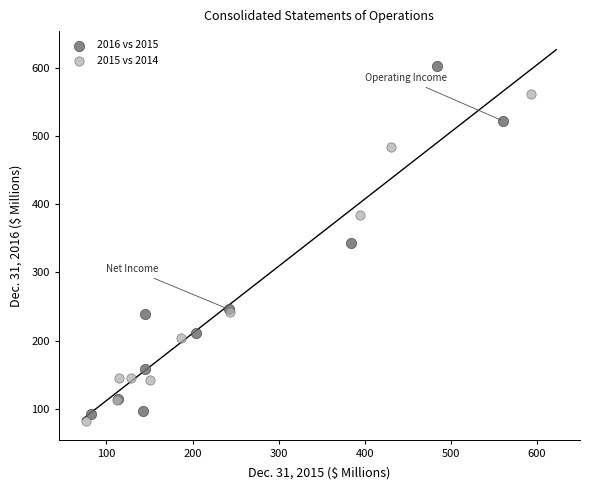

What are all the series names shown in the legend?

2016 vs 2015, 2015 vs 2014